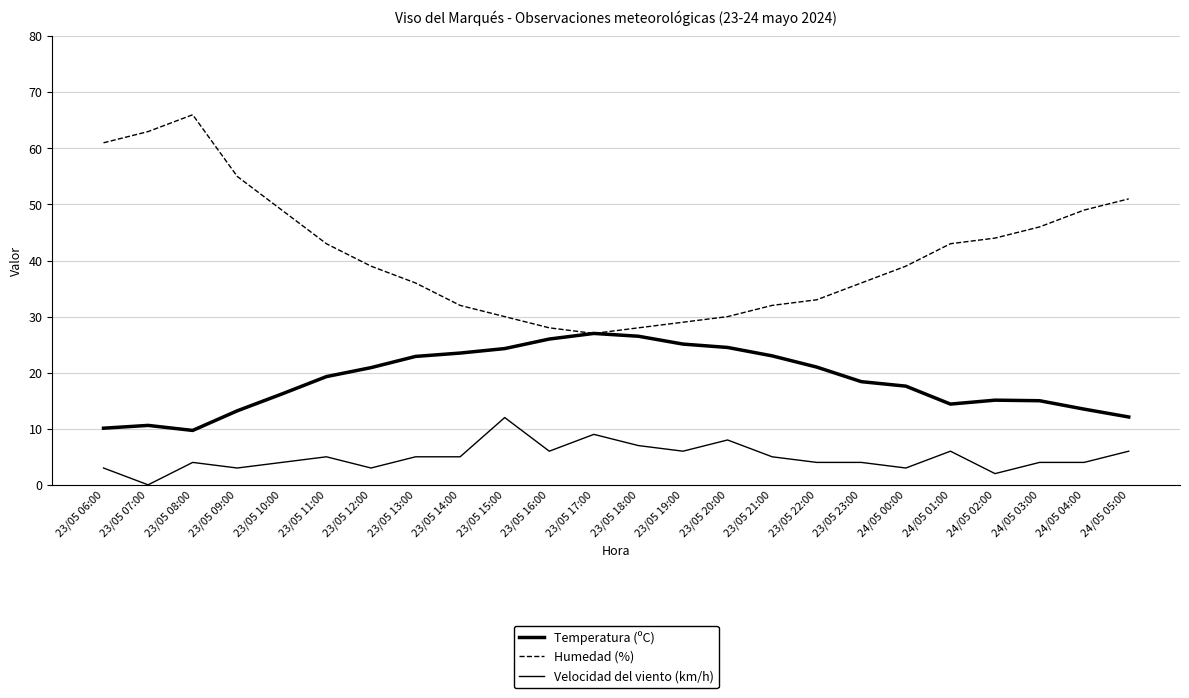

How many lines are shown in the chart?

3